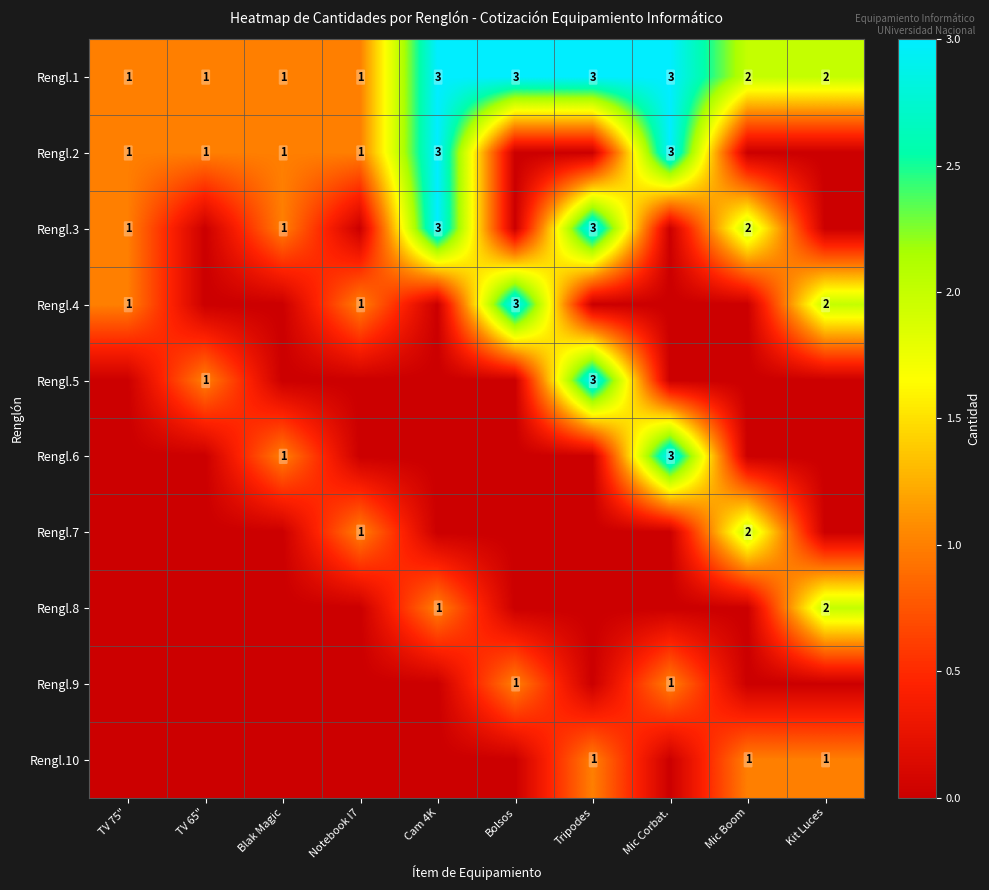

How many Rengl.1 values are between 1 and 3?

10